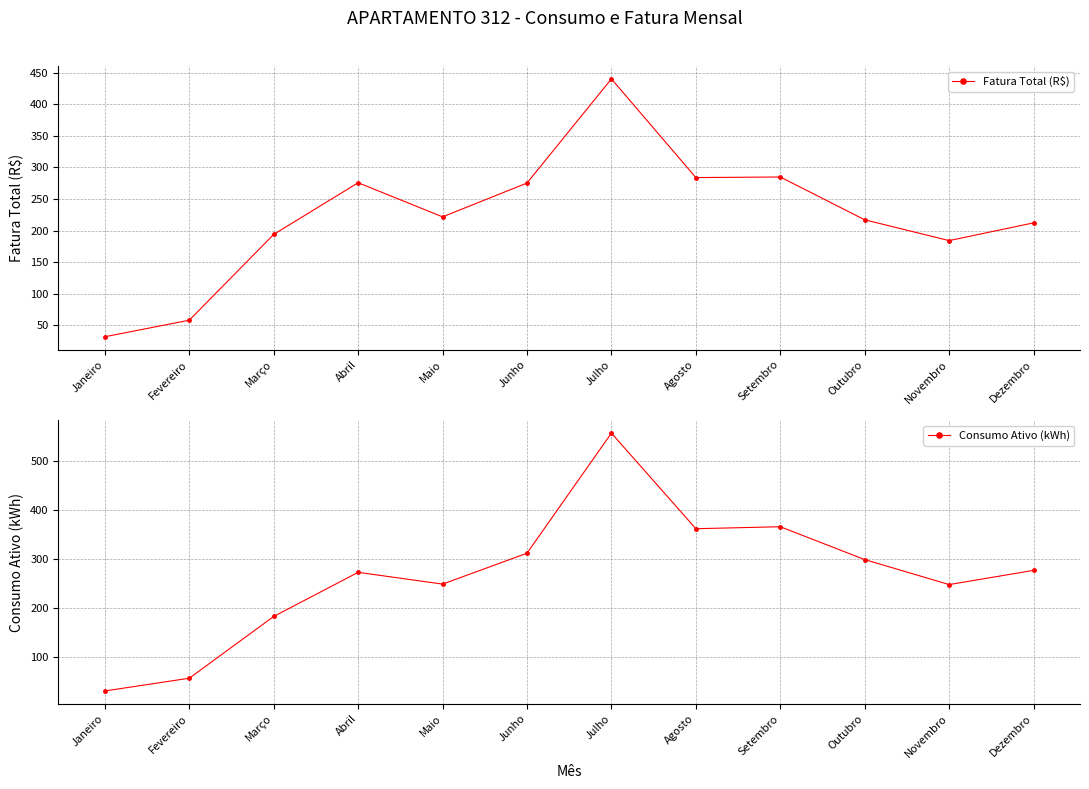

In Consumo Ativo (kWh), how many points are higher than both neighbors (excluding endpoints)?

3